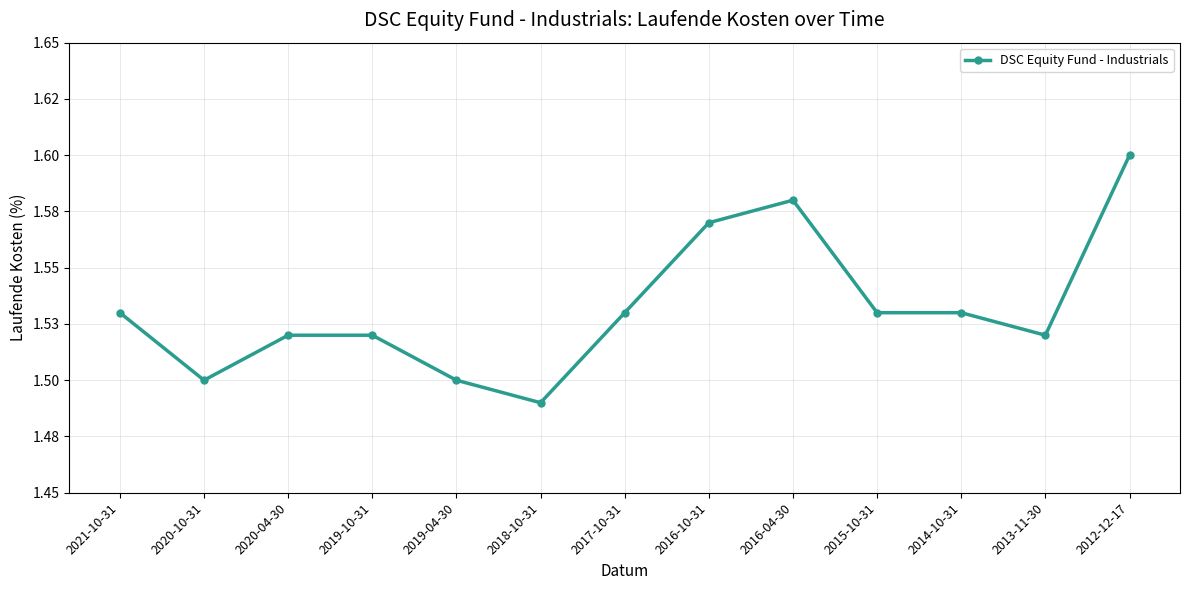

Where is the data nearest to the value 1?

2018-10-31